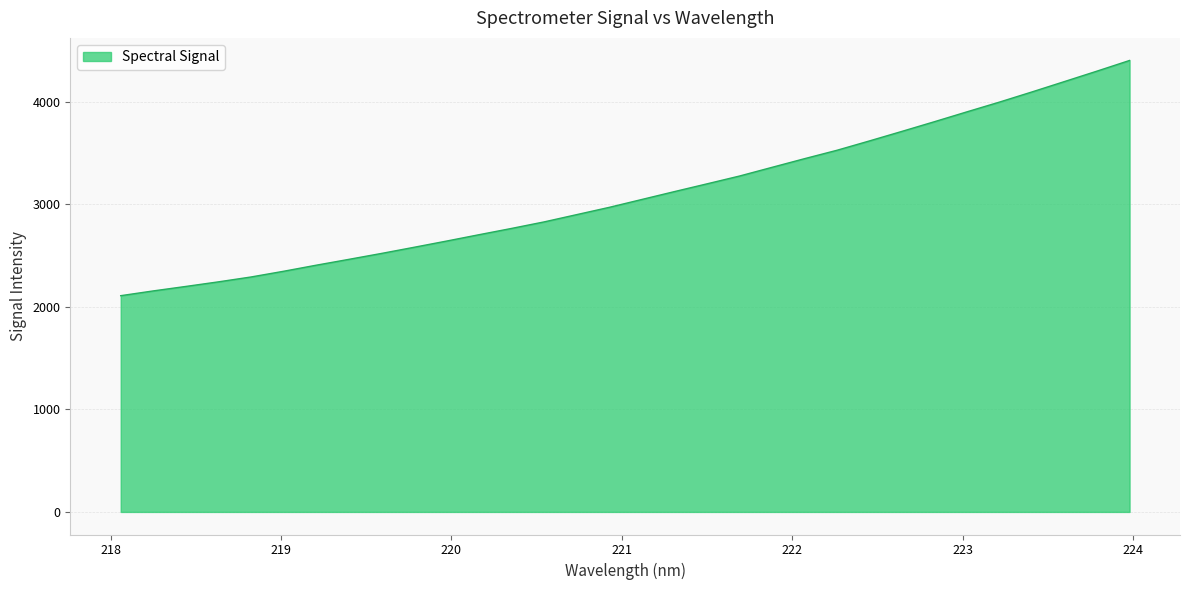

What is the minimum value shown in the chart?

2107.8